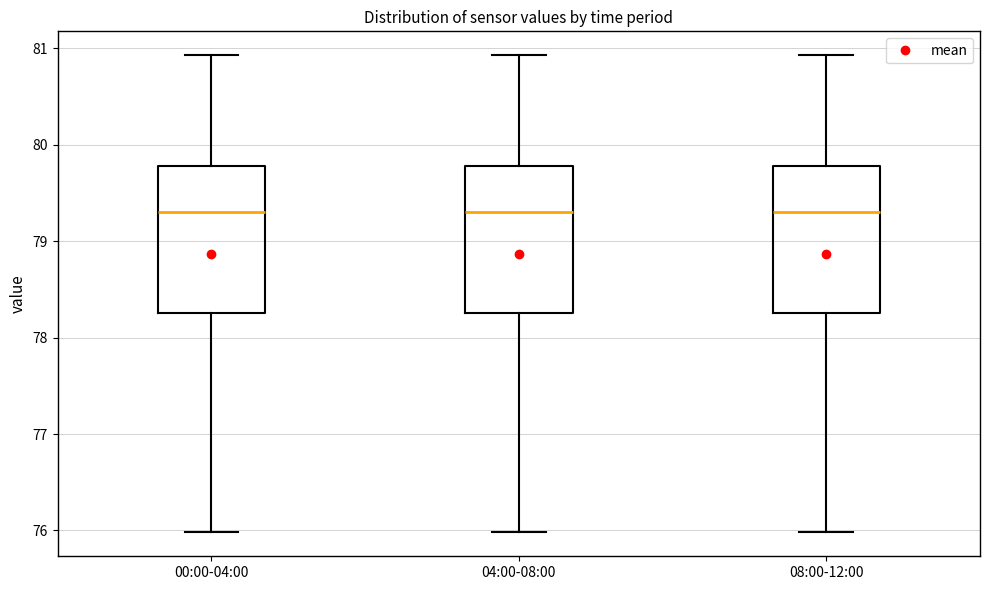

Reading left to right, read every box against the y-axis: the position of its median line, the range the box covers, and the ends of its whiskers. The values are not printed on the chart, so give them approximately, as read against the axis.

00:00-04:00: median 79.3, box 78.3 to 79.8, whiskers 76.0 to 80.9
04:00-08:00: median 79.3, box 78.3 to 79.8, whiskers 76.0 to 80.9
08:00-12:00: median 79.3, box 78.3 to 79.8, whiskers 76.0 to 80.9